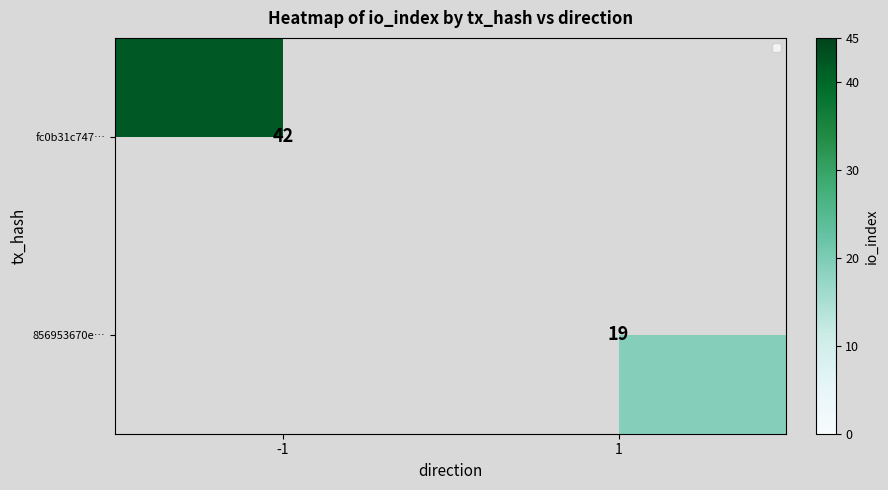

Which has a higher value, 1 or -1?

-1